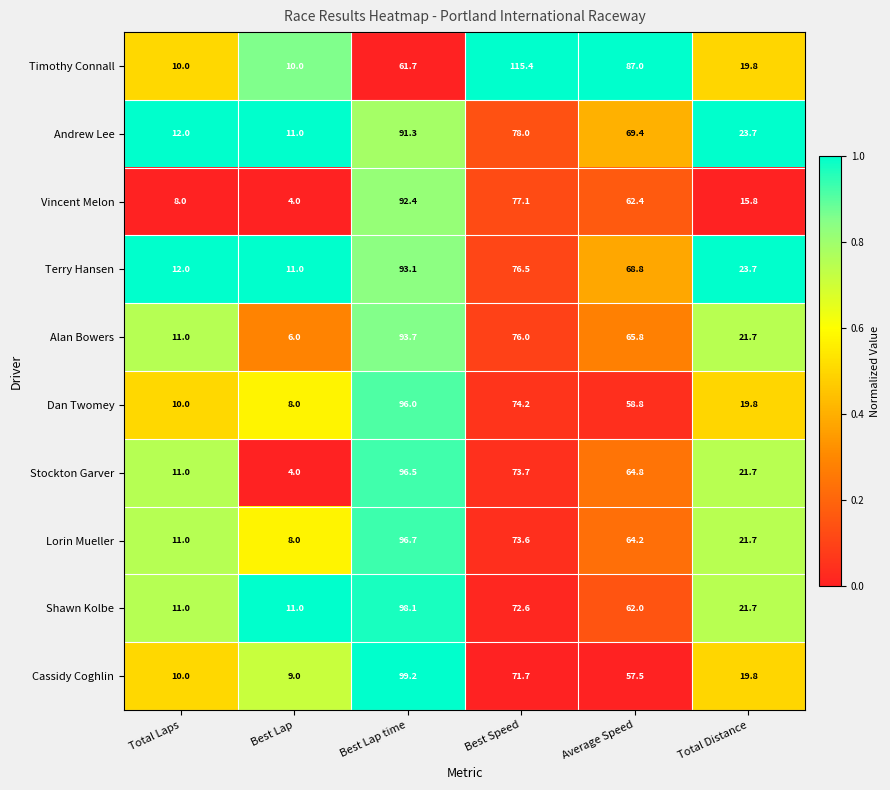

At which label does Timothy Connall reach its peak?

Best Speed